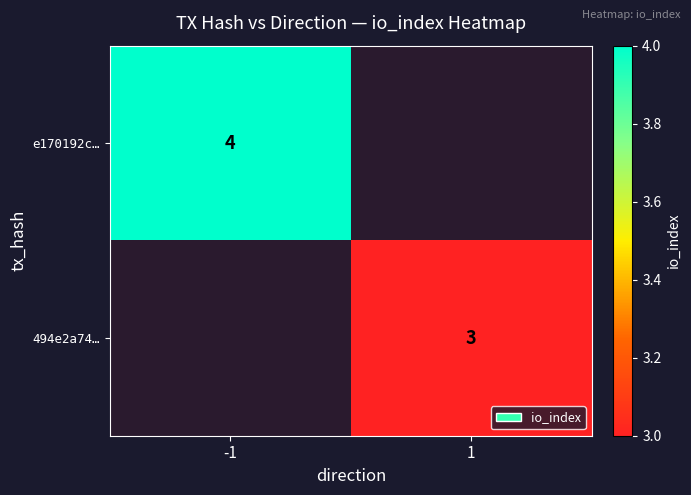

How many distinct data groups are displayed?

2